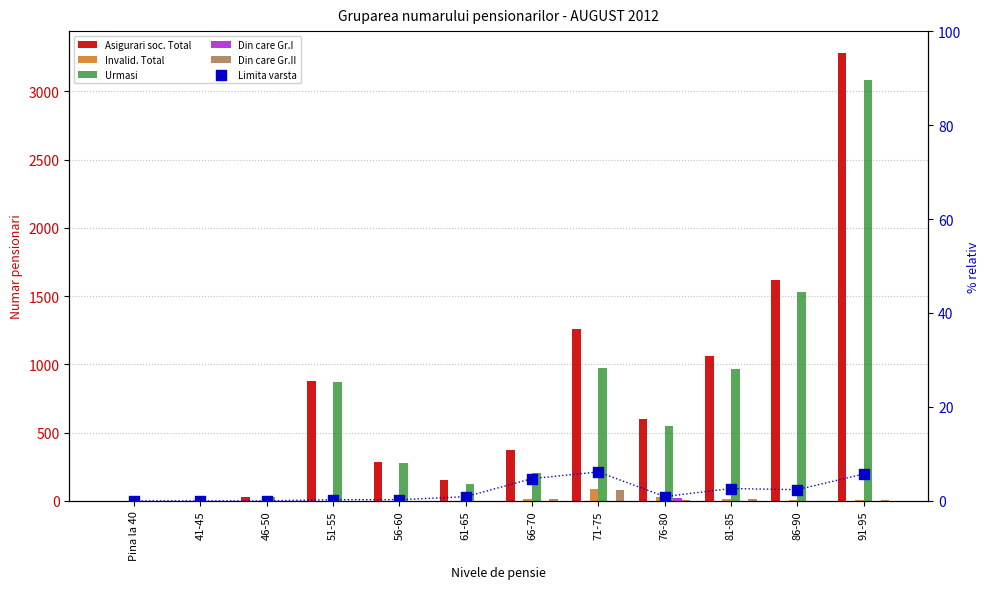

What is the total value across all series at 71-75?

2408.2